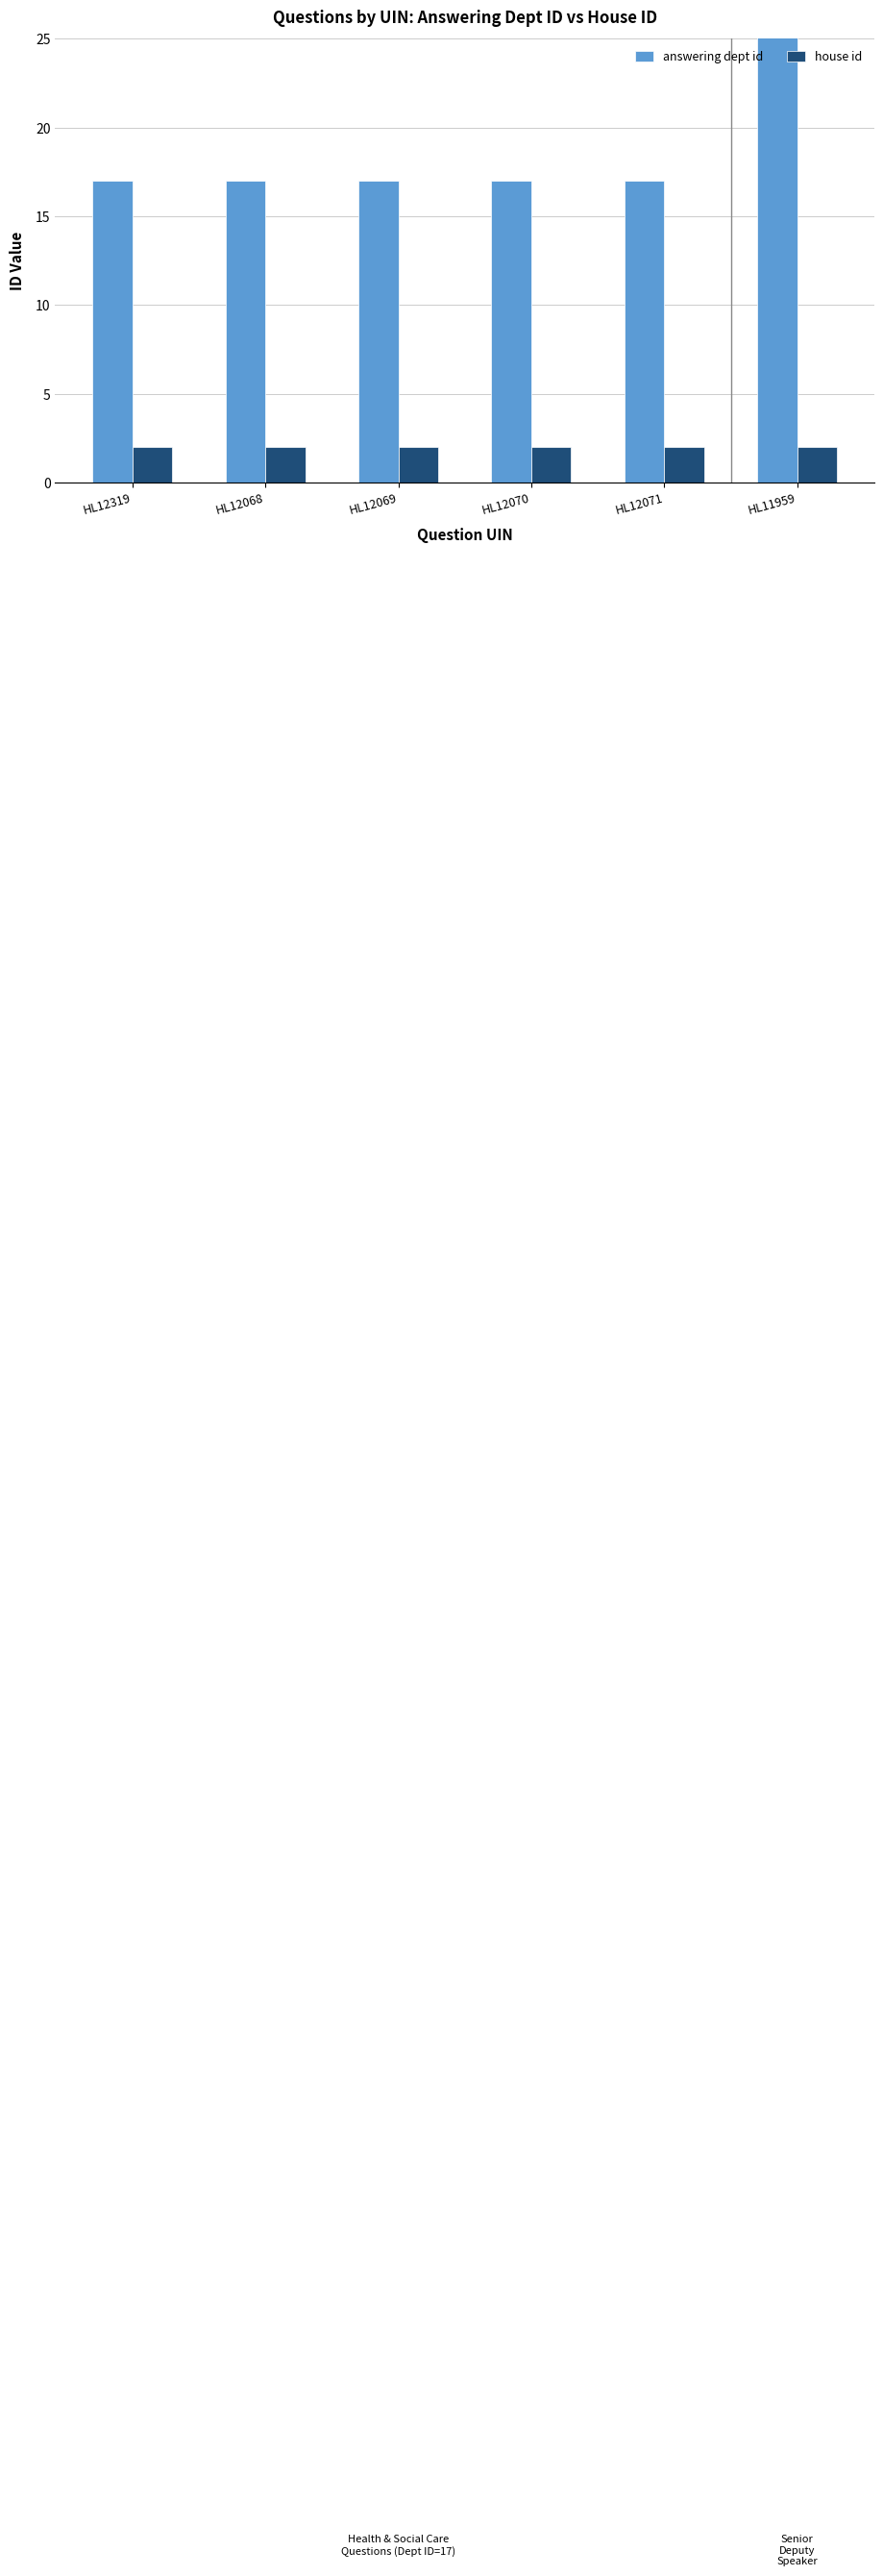

Reading left to right, transcribe all the data shown in this chart.

answering dept id: 17	17	17	17	17	204
house id: 2	2	2	2	2	2